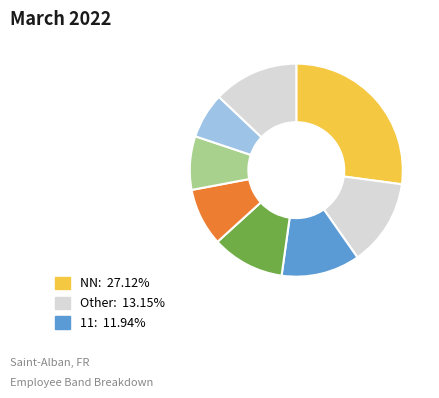

How many slices are in this pie chart?

8